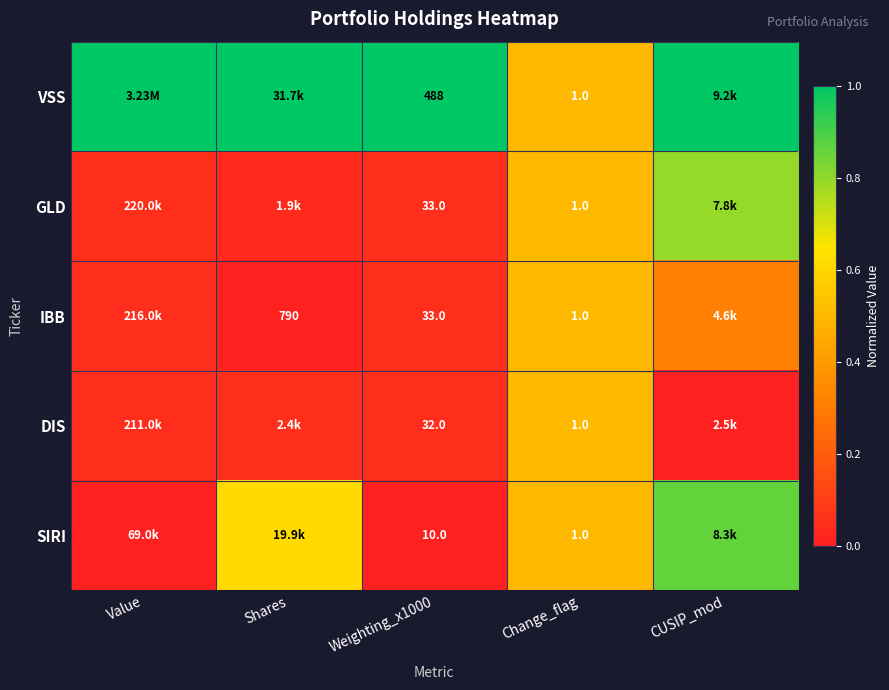

Is the value of SIRI at Change_flag greater than the value of IBB at Shares?

No